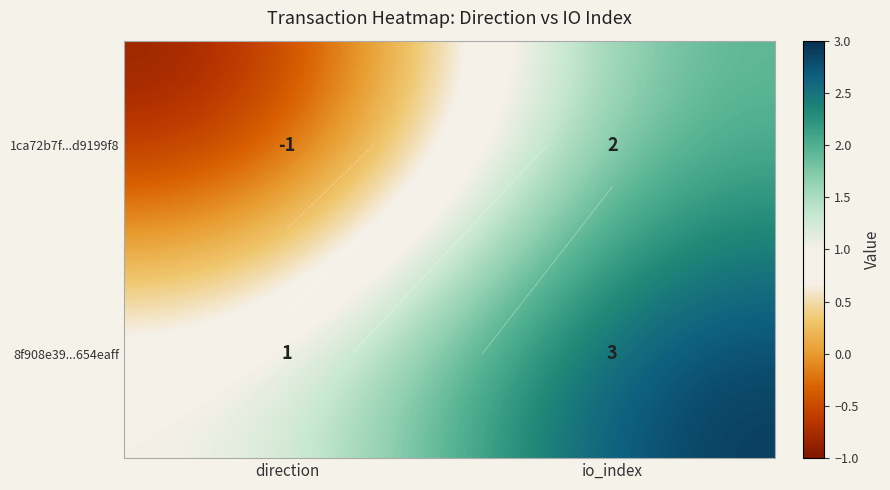

At which category is the sum across all series the highest?

io_index